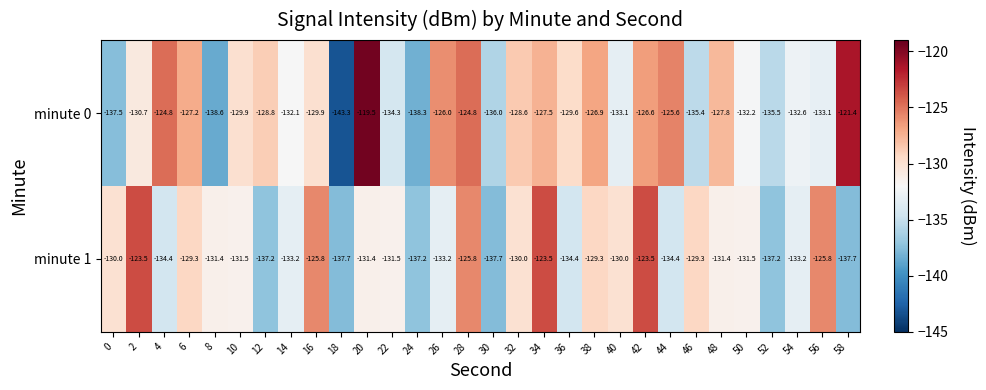

Is it true that minute 0 equals -124.8 at 4?

True